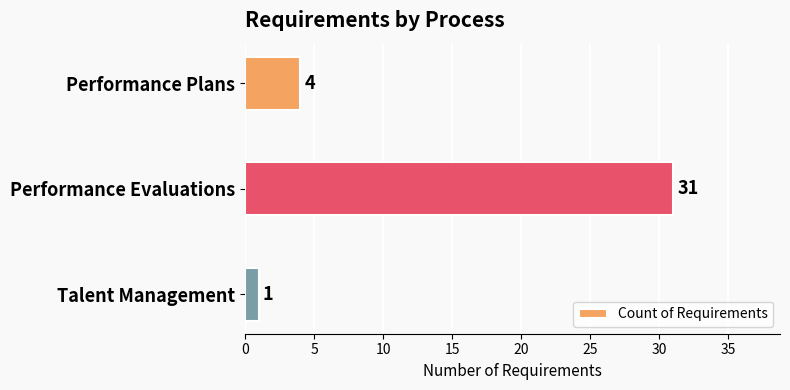

Reading bottom to top, what are all the values shown in this chart?

Talent Management=1	Performance Evaluations=31	Performance Plans=4